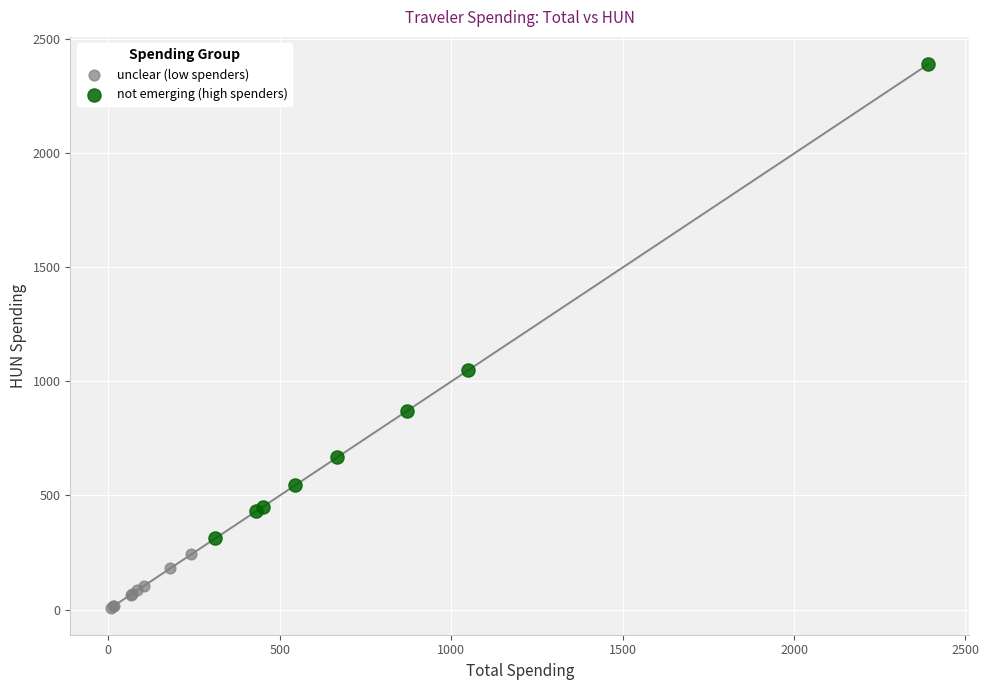

Which series has the largest Y range (max minus min)?

not emerging (high spenders)